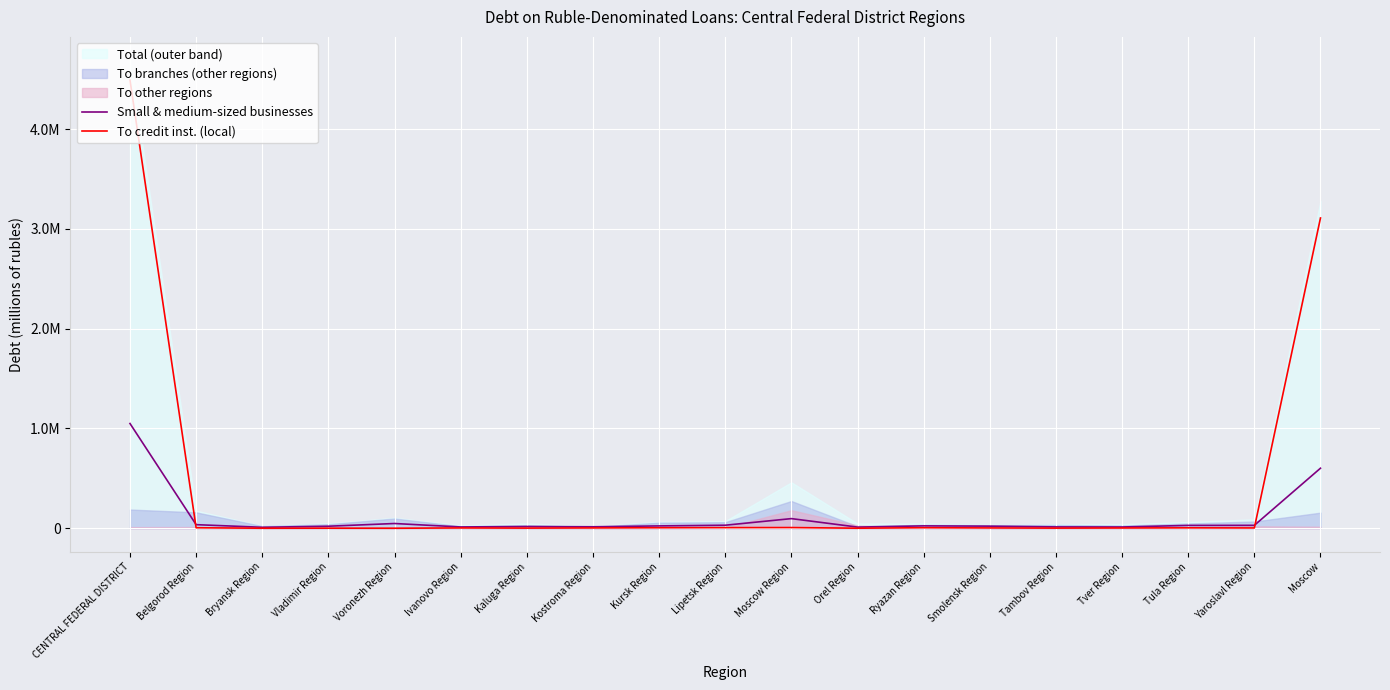

What is the sum of all Small & medium-sized businesses values?

2098822